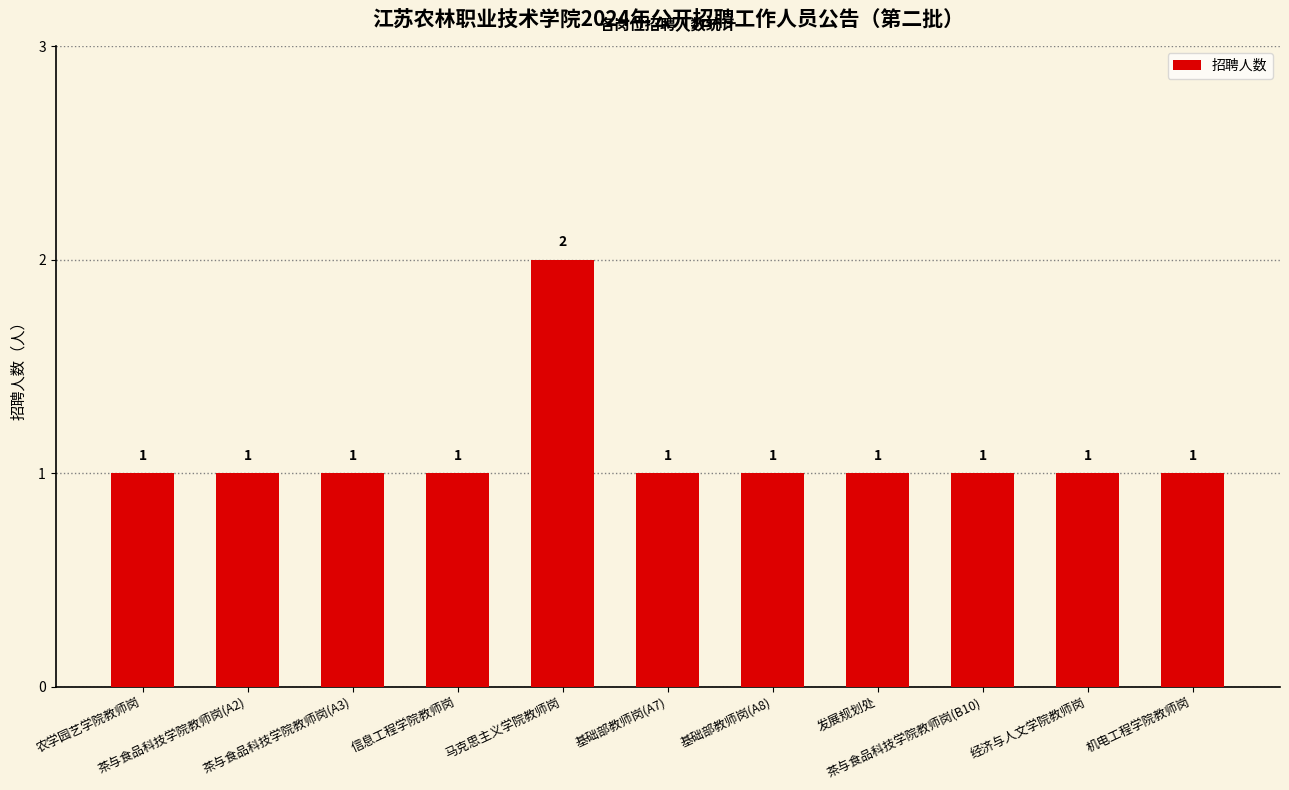

What is the average value?

1